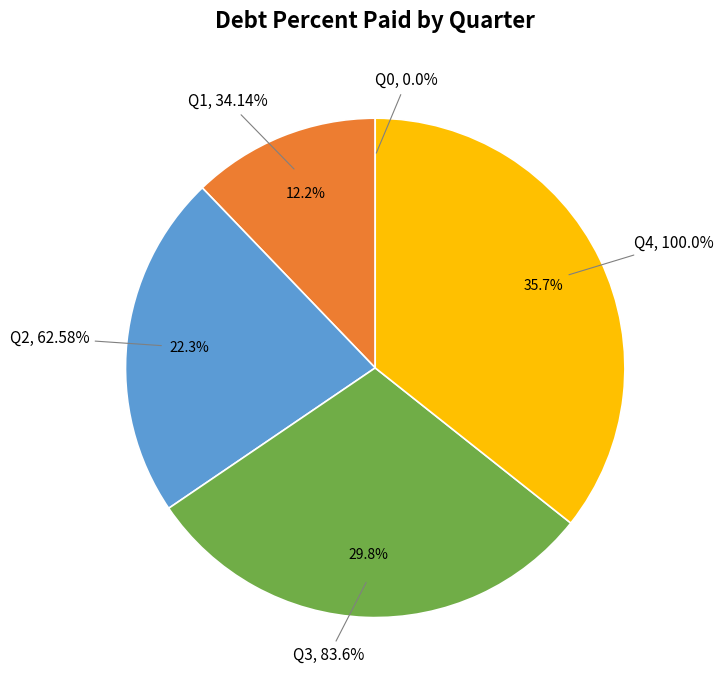

Does Q0 represent more than half of the total?

No